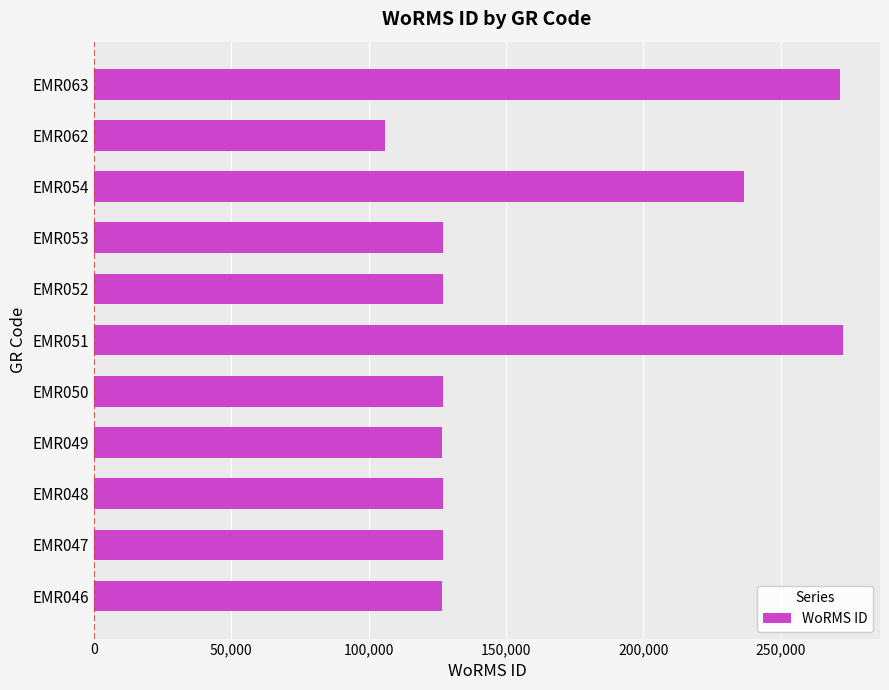

What is the minimum value shown in the chart?

105891